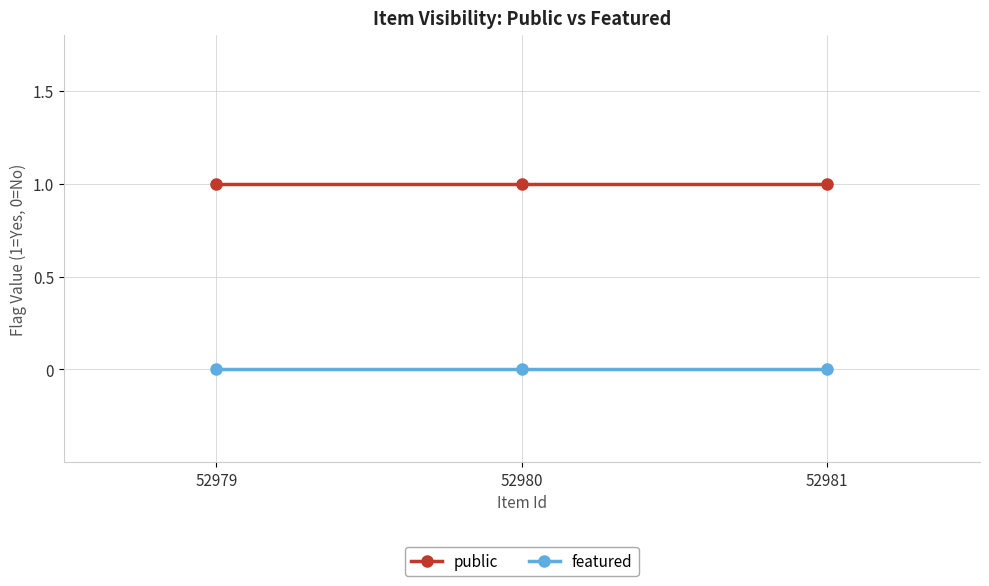

How many categories are shown in the chart?

3